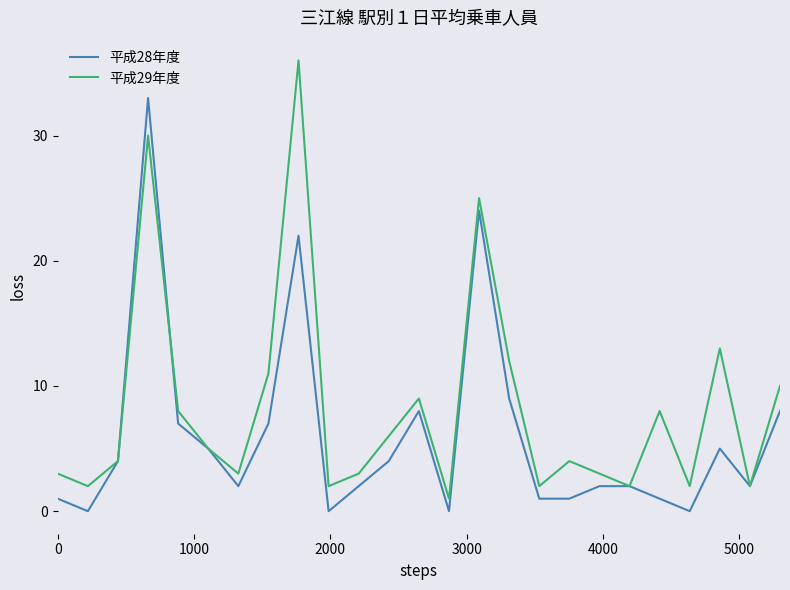

What is the greatest value displayed?

36